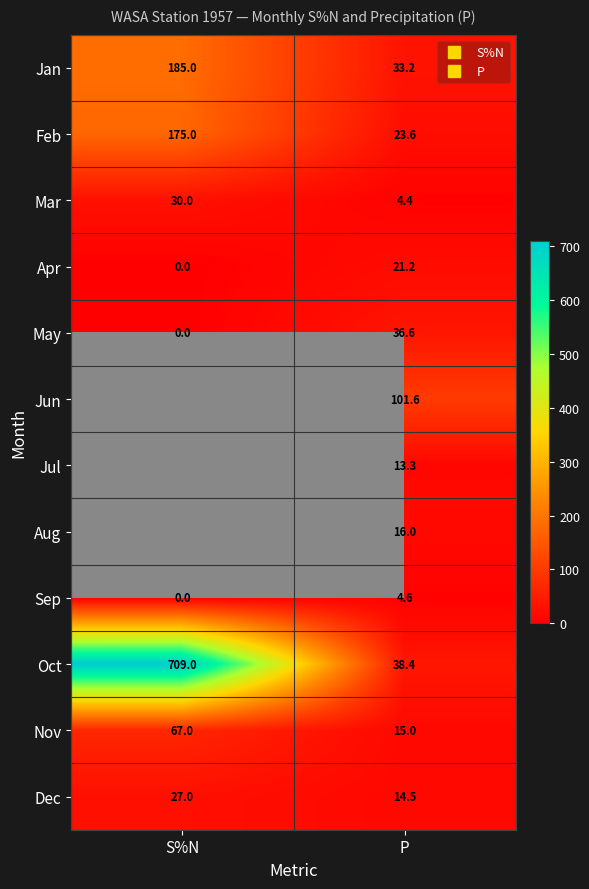

How many series are shown in this chart?

12